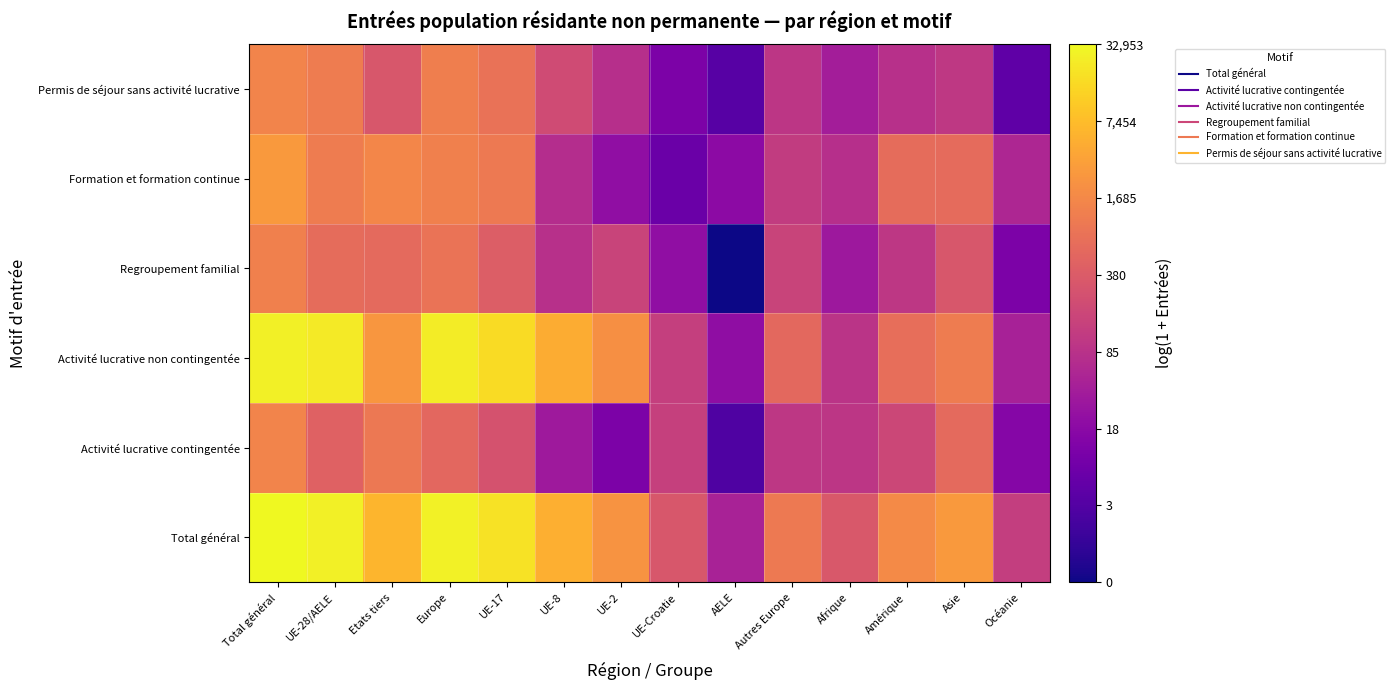

Reading left to right, extract all data points from this chart.

Total général: Total général=10.4	UE-28/AELE=10.2	Etats tiers=8.7	Europe=10.2	UE-17=9.8	UE-8=8.6	UE-2=7.8	UE-Croatie=5.8	AELE=3.9	Autres Europe=7.0	Afrique=5.8	Amérique=7.5	Asie=8.0	Océanie=4.9
Activité lucrative contingentée: Total général=7.3	UE-28/AELE=6.2	Etats tiers=6.9	Europe=6.4	UE-17=5.6	UE-8=3.6	UE-2=2.6	UE-Croatie=5.0	AELE=1.4	Autres Europe=4.7	Afrique=4.6	Amérique=5.2	Asie=6.4	Océanie=2.8
Activité lucrative non contingentée: Total général=10.2	UE-28/AELE=10.1	Etats tiers=7.9	Europe=10.1	UE-17=9.7	UE-8=8.5	UE-2=7.7	UE-Croatie=4.9	AELE=3.1	Autres Europe=6.4	Afrique=4.5	Amérique=6.6	Asie=7.1	Océanie=3.9
Regroupement familial: Total général=7.2	UE-28/AELE=6.5	Etats tiers=6.5	Europe=6.7	UE-17=6.0	UE-8=4.4	UE-2=5.1	UE-Croatie=3.1	AELE=0.0	Autres Europe=5.1	Afrique=3.5	Amérique=4.7	Asie=5.8	Océanie=2.6
Formation et formation continue: Total général=7.9	UE-28/AELE=7.1	Etats tiers=7.4	Europe=7.2	UE-17=7.0	UE-8=4.3	UE-2=3.1	UE-Croatie=2.1	AELE=3.0	Autres Europe=4.8	Afrique=4.4	Amérique=6.5	Asie=6.5	Océanie=4.0
Permis de séjour sans activité lucrative: Total général=7.3	UE-28/AELE=7.0	Etats tiers=5.8	Europe=7.1	UE-17=6.7	UE-8=5.4	UE-2=4.4	UE-Croatie=2.6	AELE=1.6	Autres Europe=4.6	Afrique=3.7	Amérique=4.4	Asie=4.7	Océanie=1.8